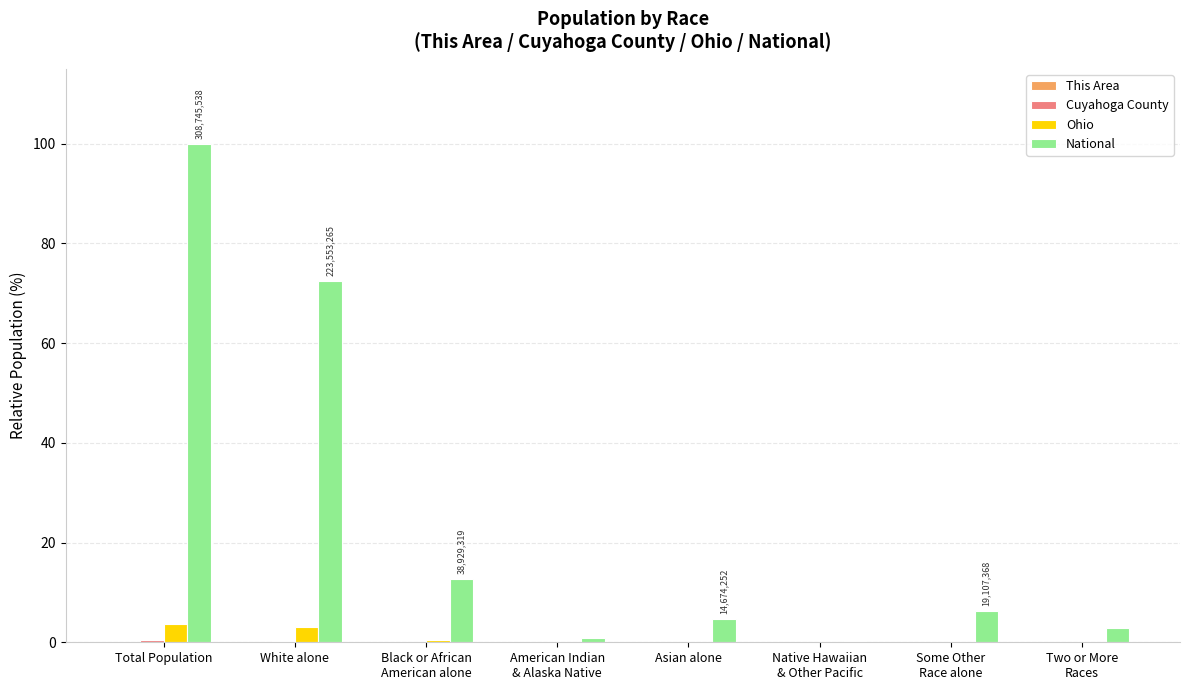

What is the spread (max minus min) of values at Total Population?

100.0